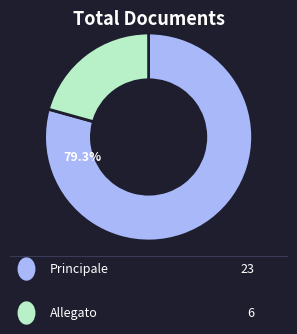

Which category has the biggest portion of the pie?

Principale